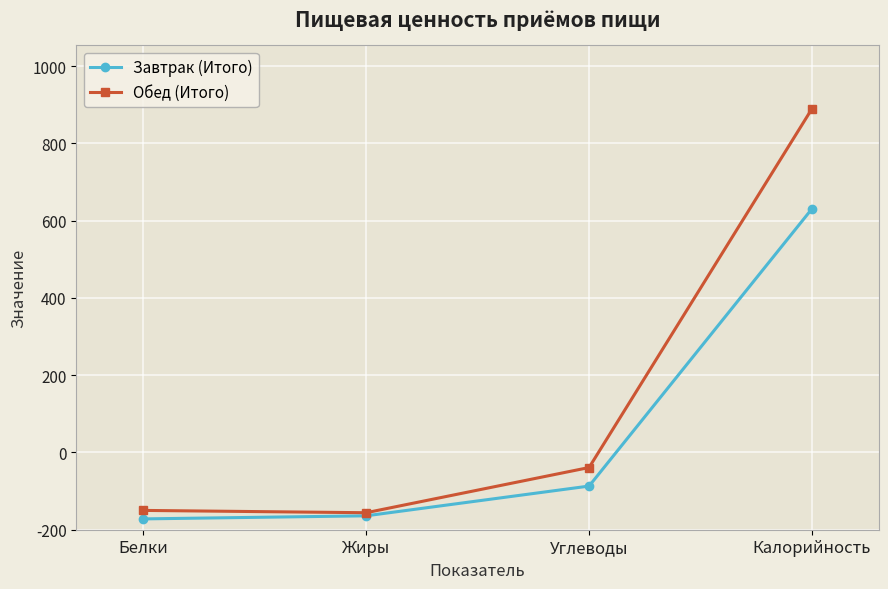

At how many categories does at least one series exceed 243?

1